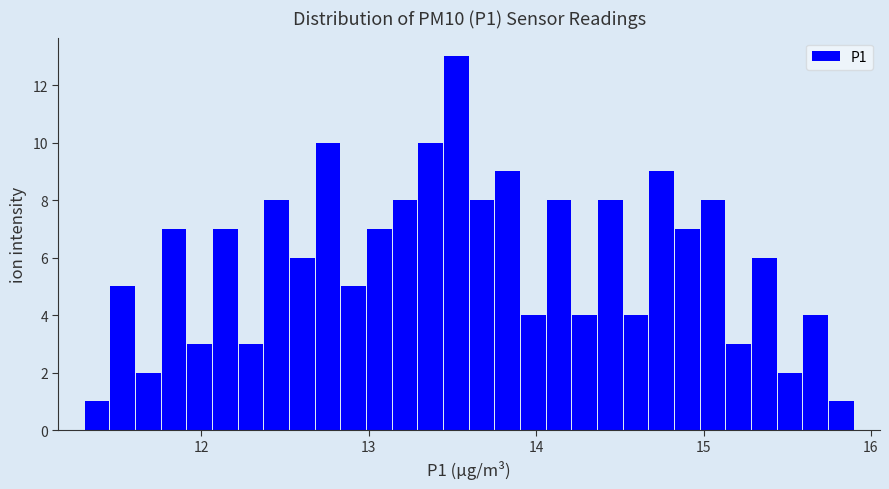

Around what value on the x-axis is the tallest bar? Give the approximate position of its centre, as read against the axis.

13.5